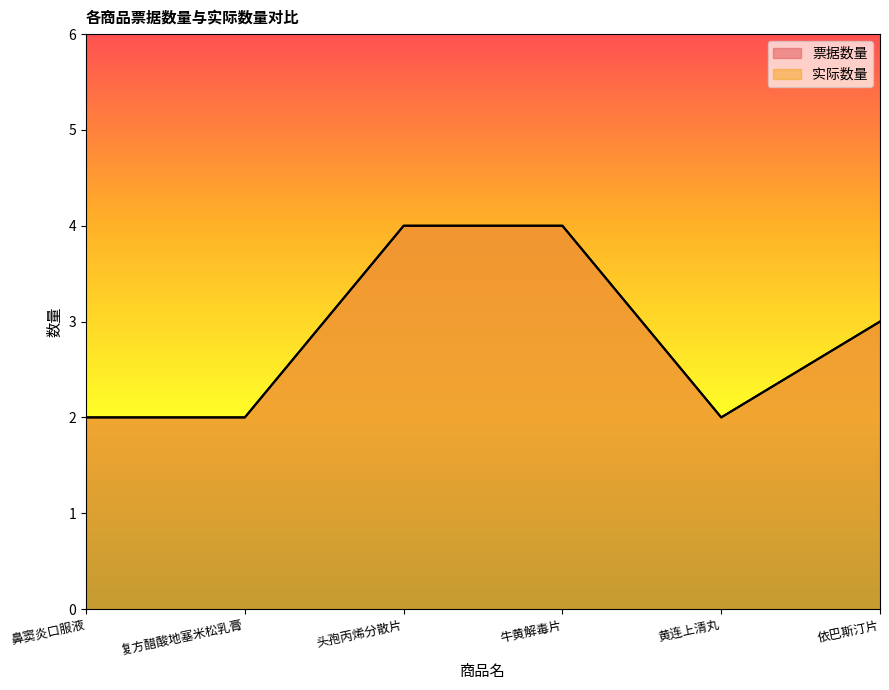

What is the sum of the 实际数量 values at 鼻窦炎口服液 and 头孢丙烯分散片?

6